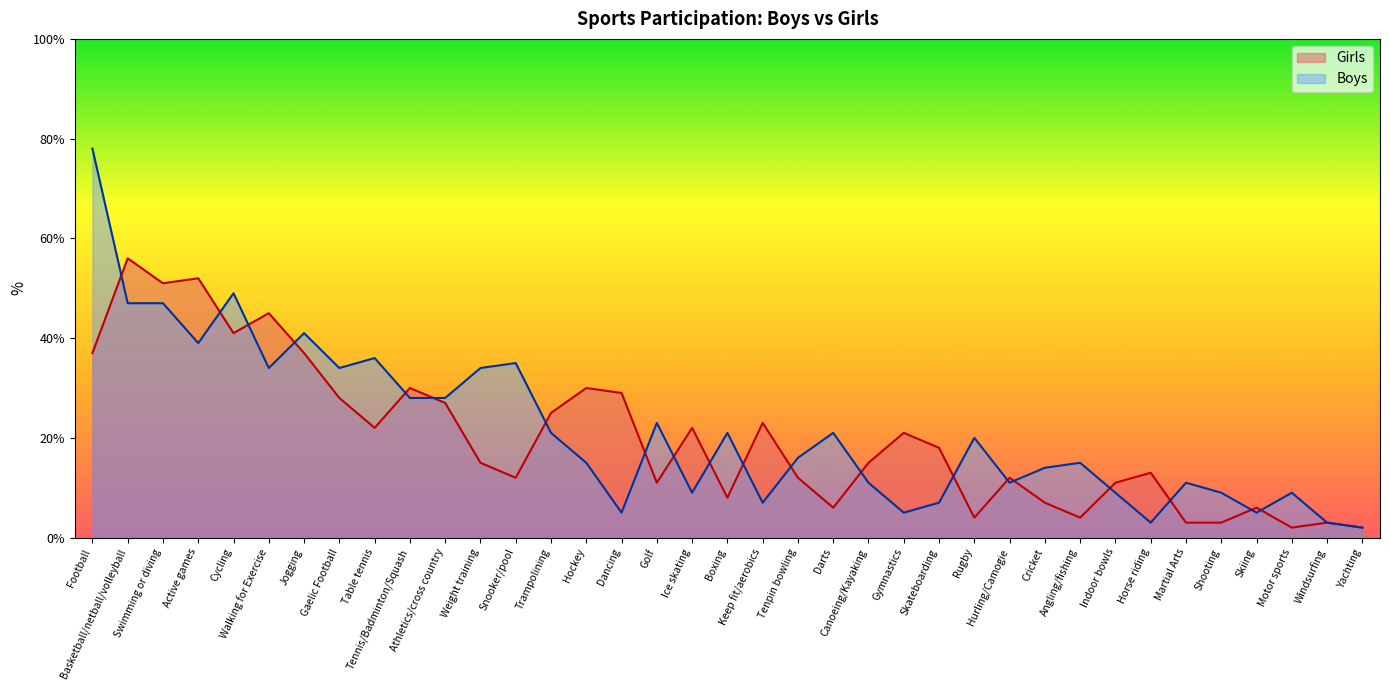

How many values in the Girls series are below 15?

17